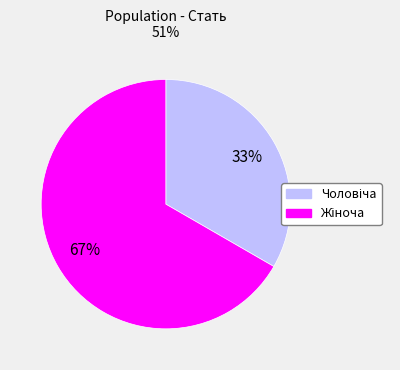

How many segments does this pie chart have?

2